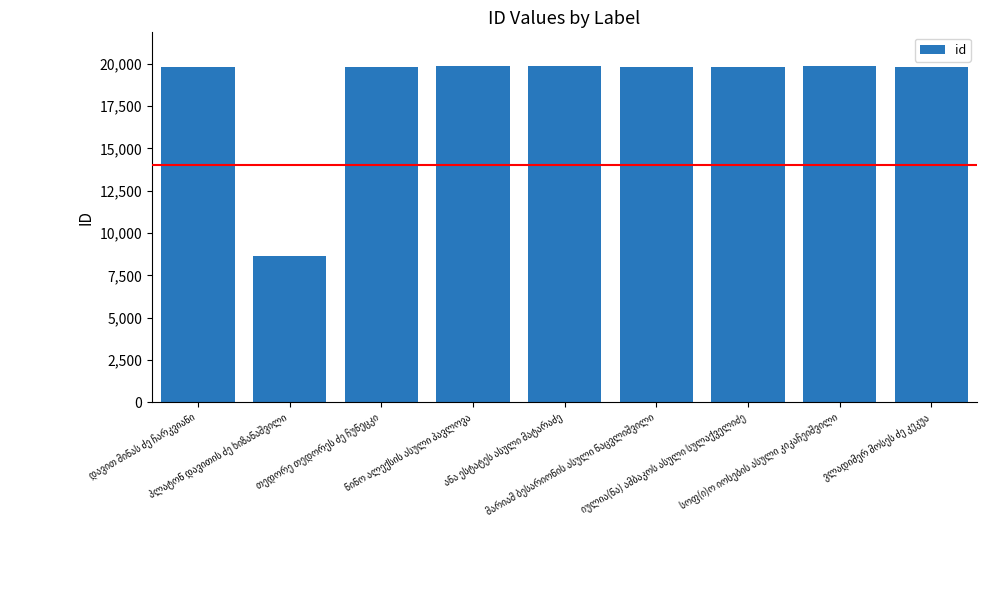

What is the value of the 1st bar from the left?

19819